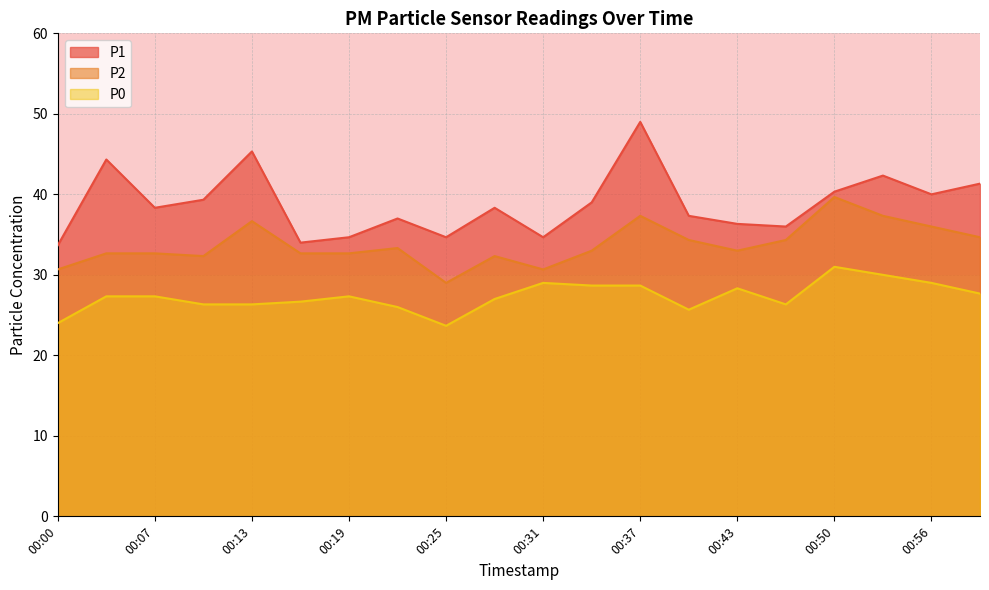

Is the value of P0 at 00:10 greater than the value of P2 at 00:50?

No